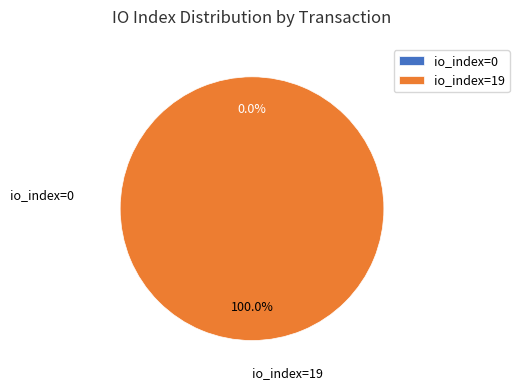

Which category has the smallest portion of the pie?

io_index=0